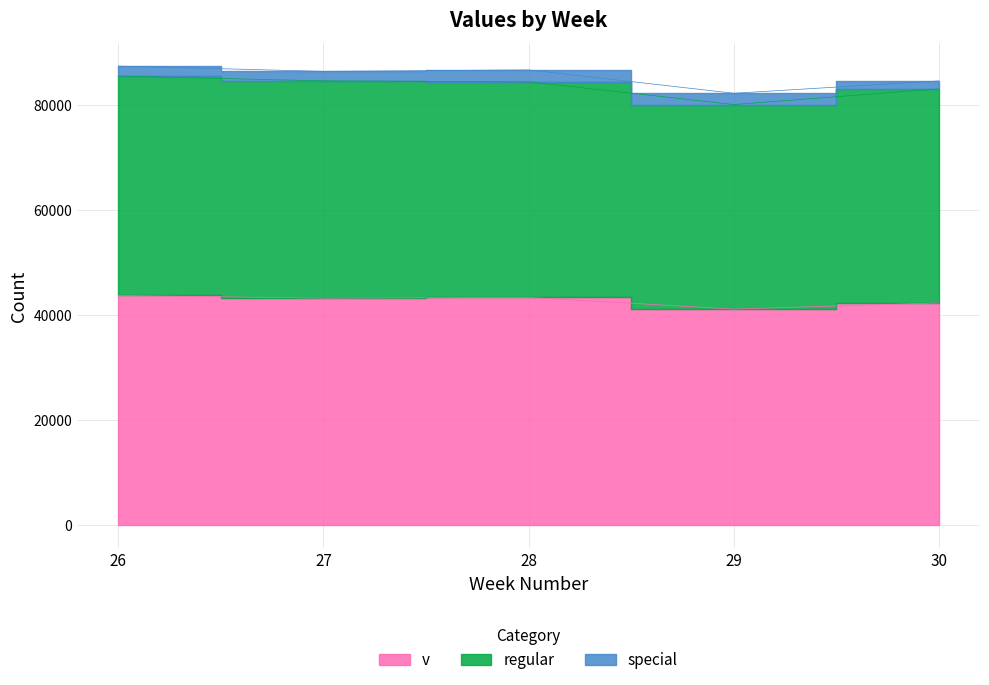

How many data points in v are less than 43167?

2